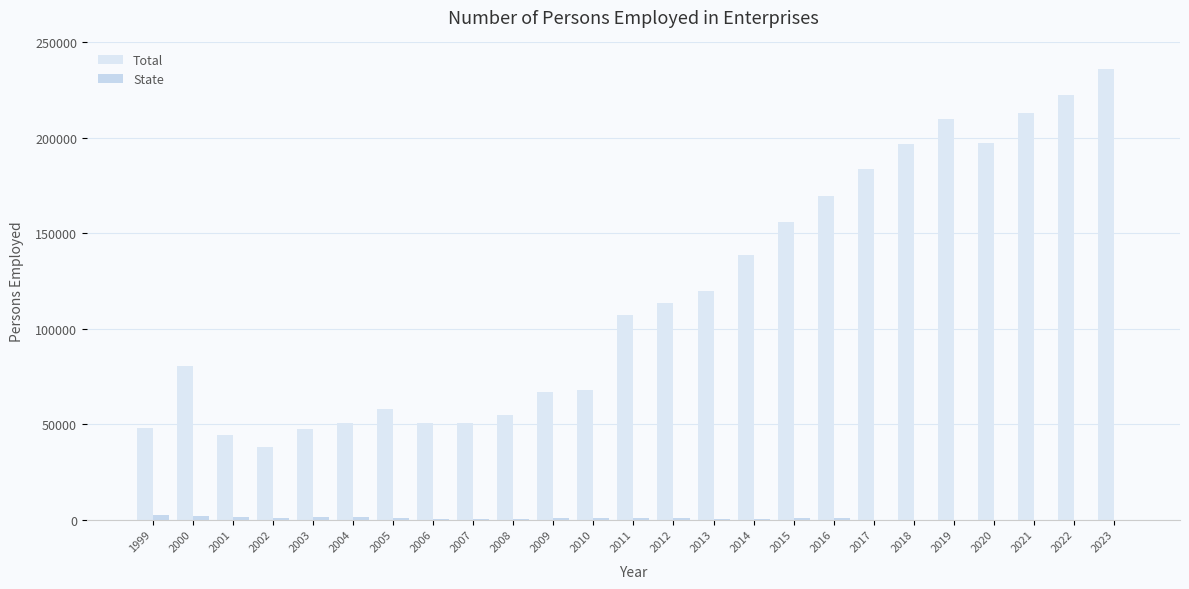

What is the spread (max minus min) of values at 2018?

196883